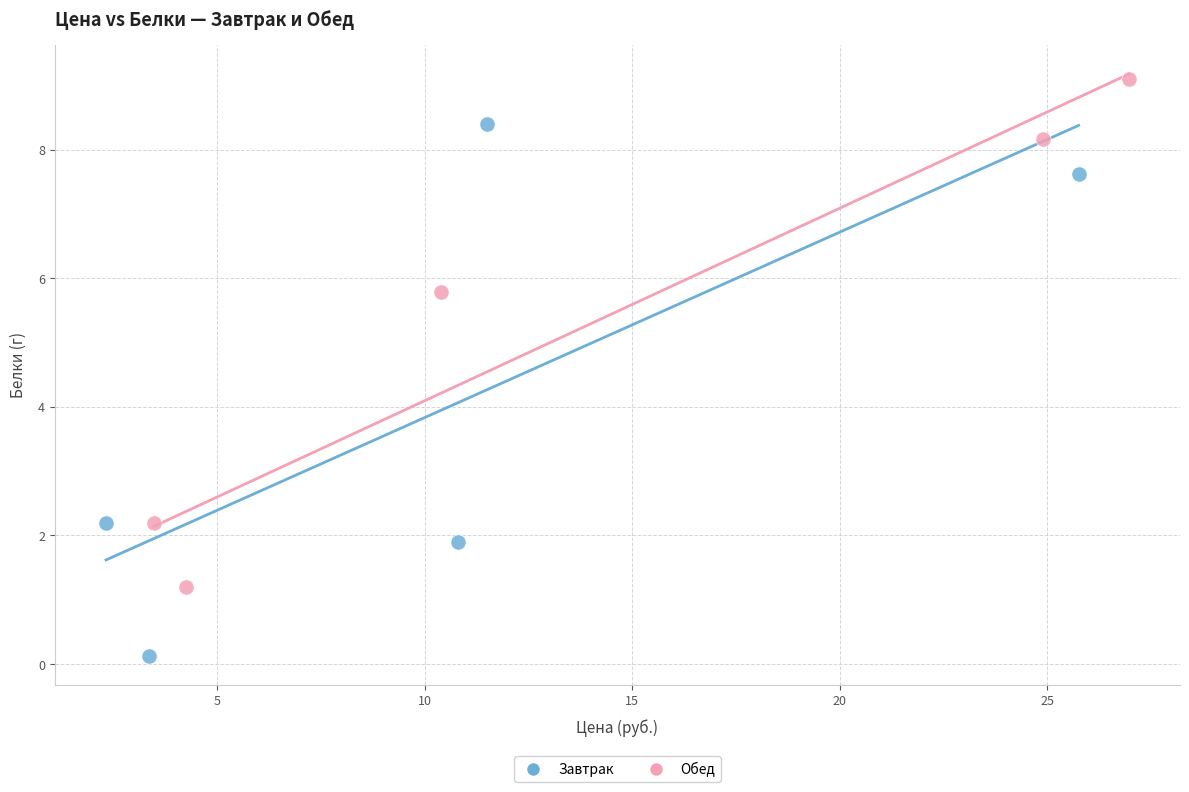

Which series reaches the minimum Y coordinate?

Завтрак